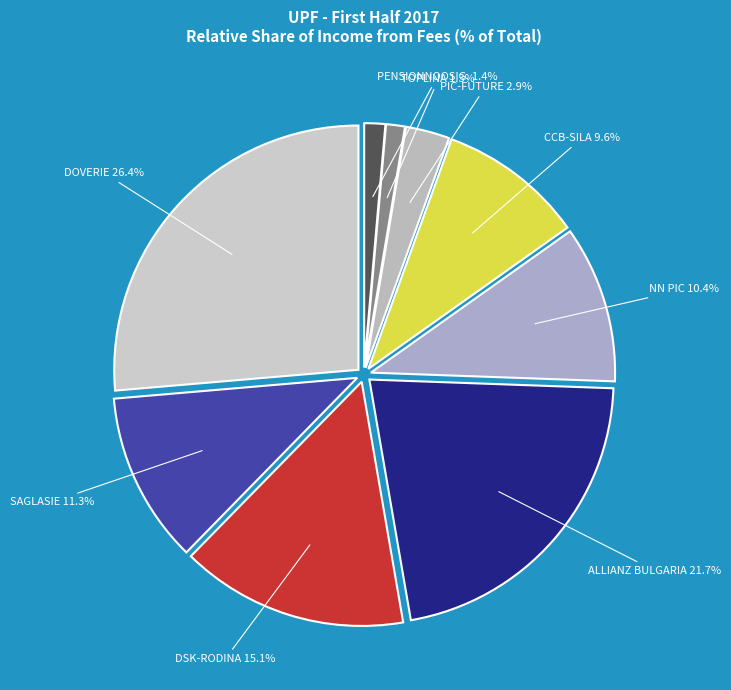

How many segments does this pie chart have?

9